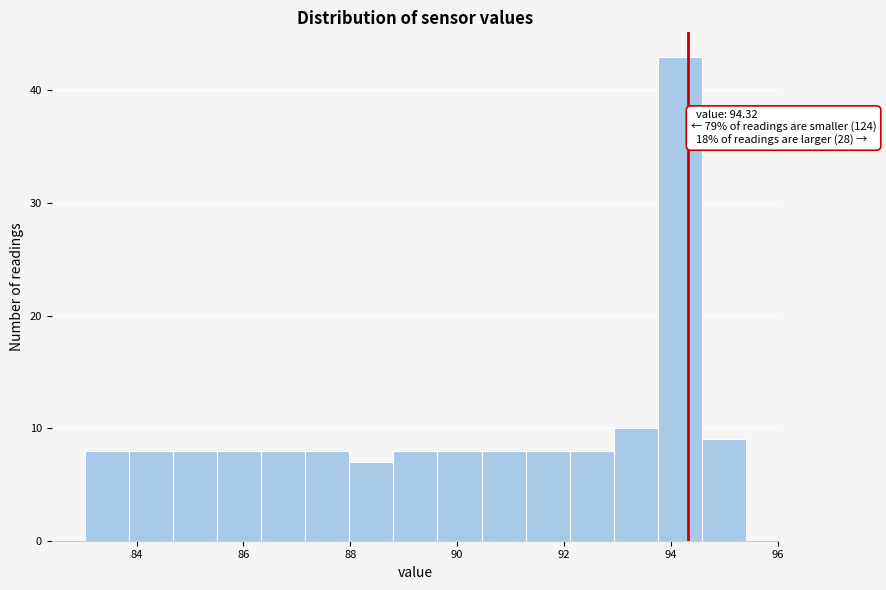

Over which range of the x-axis is the bar tallest?

93.8 to 94.6